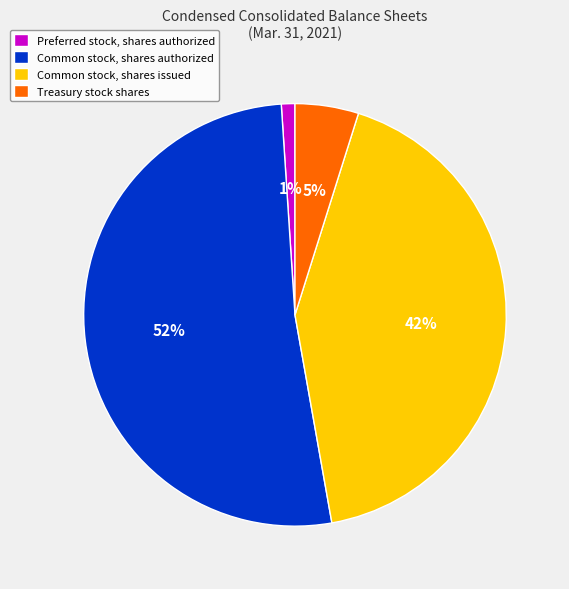

Do Common stock, shares authorized and Treasury stock shares together represent more than half of the pie?

Yes